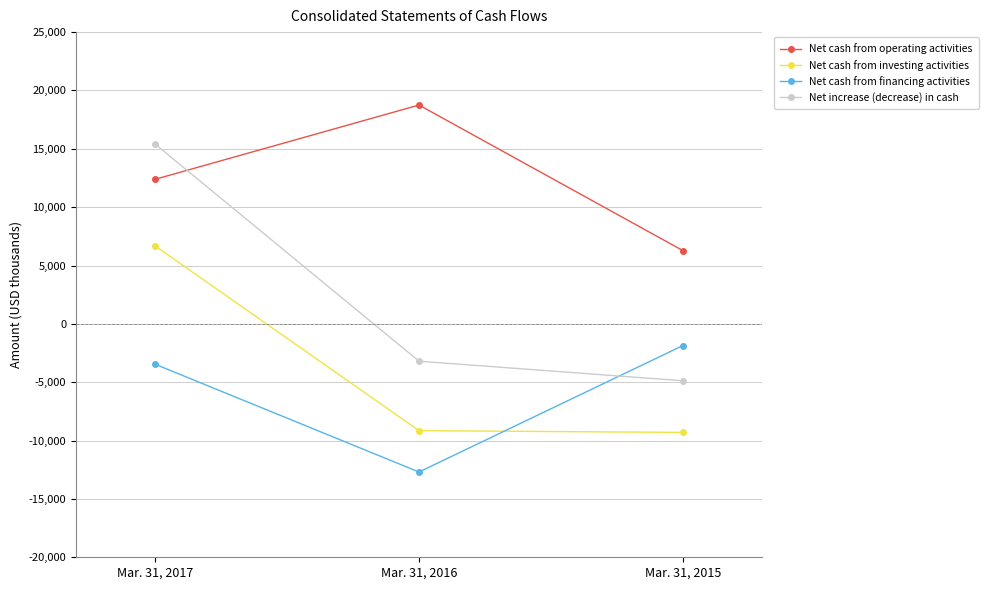

Rank the categories by Net cash from financing activities value from lowest to highest.

Mar. 31, 2016, Mar. 31, 2017, Mar. 31, 2015